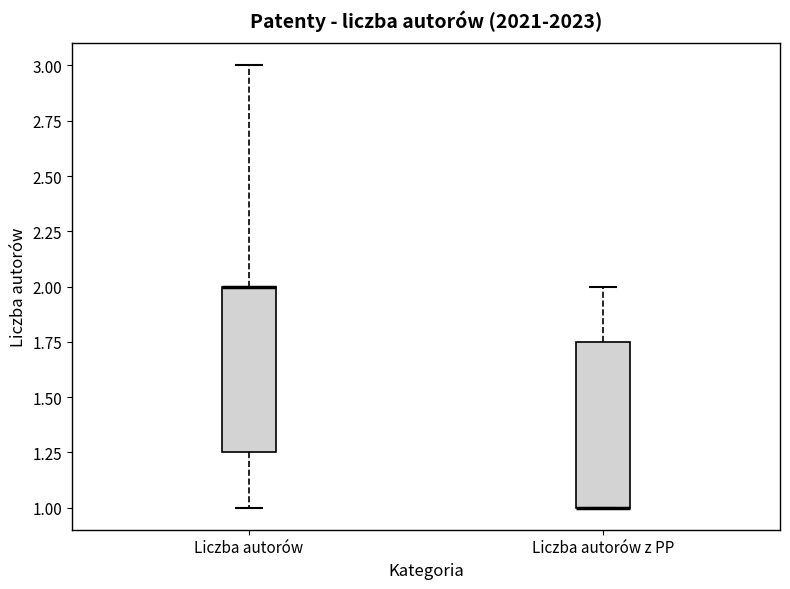

Where is the upper edge of the box for Liczba autorów on the y-axis? The values are not printed on the chart, so give them approximately, as read against the axis.

2.00